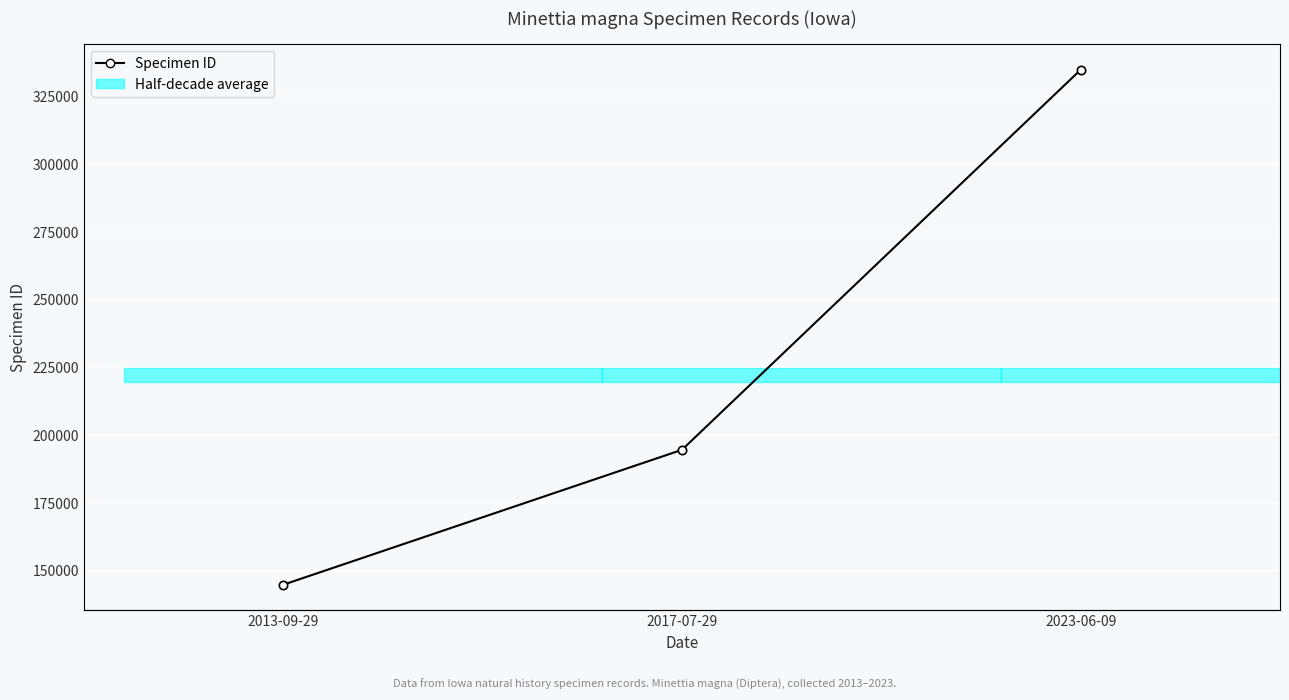

Does the chart display data point markers on the line(s)?

Yes